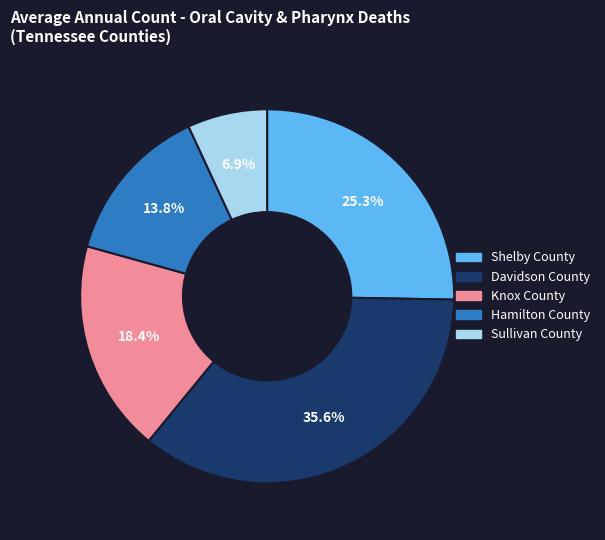

Which has a higher value, Davidson County or Knox County?

Davidson County